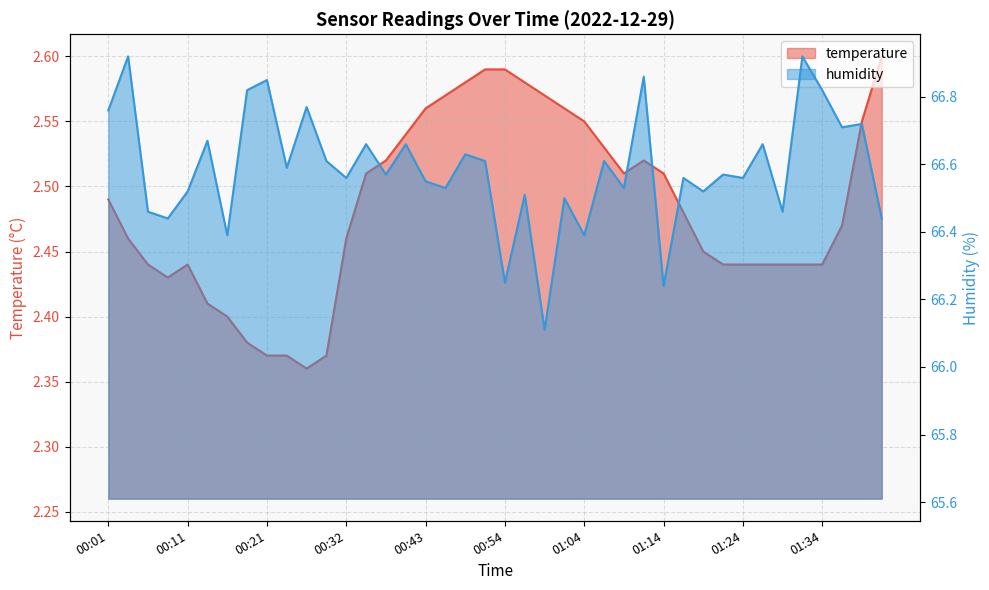

How many lines are shown in the chart?

2